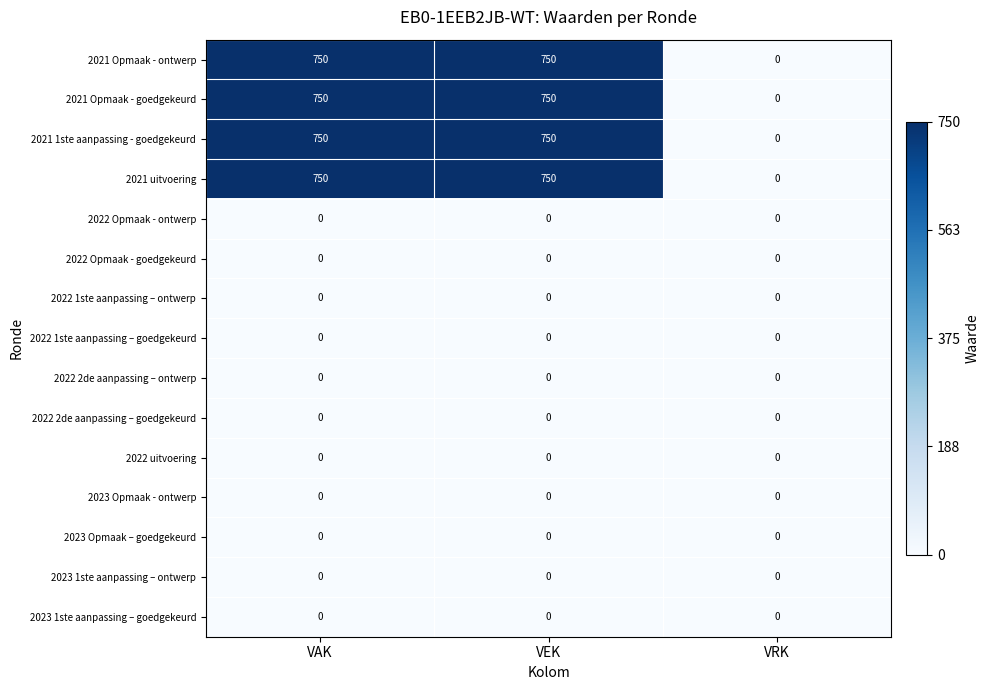

At how many categories does at least one series exceed 114?

2